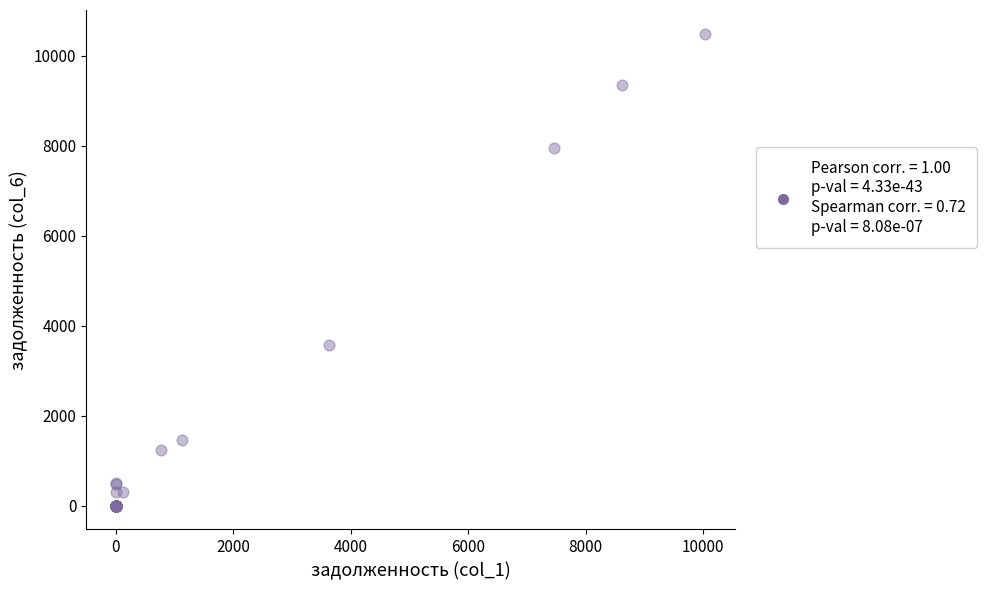

What Y value in the scatter plot is closest to 5246?

3571.7